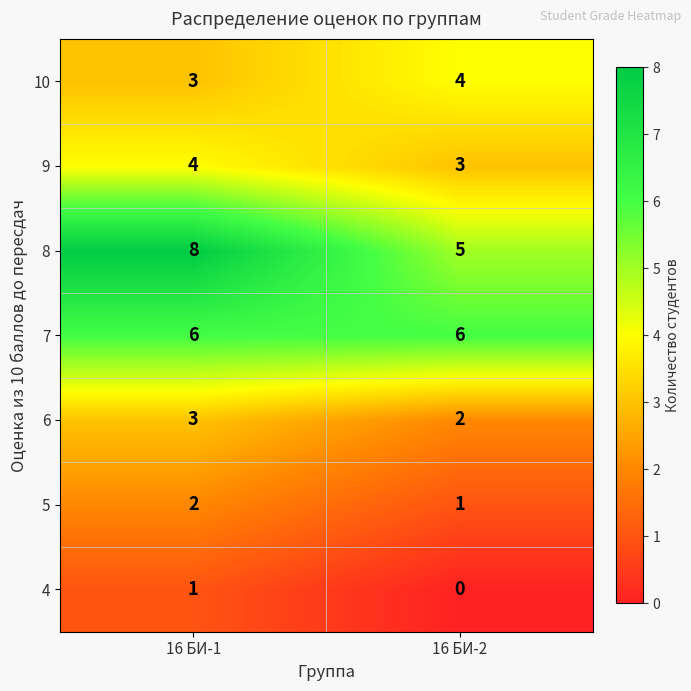

Where is 9 nearest to the value 3?

16 БИ-2